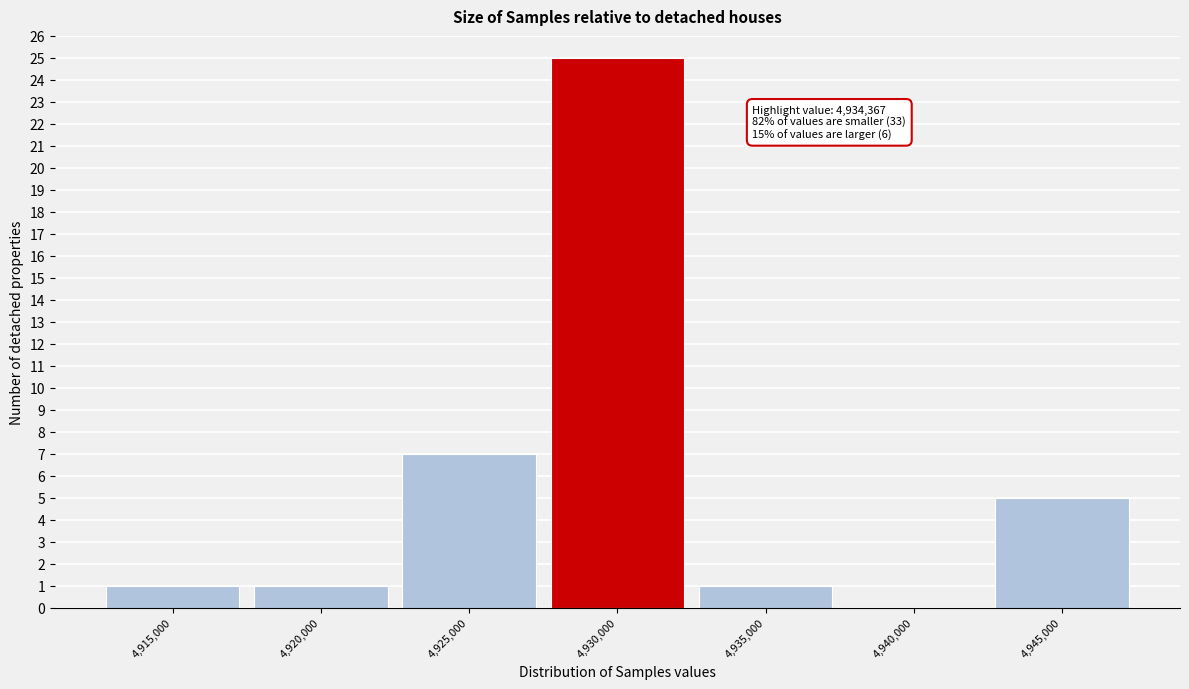

Reading left to right, list all the values displayed in this chart.

4,915,000=1	4,920,000=1	4,925,000=7	4,930,000=25	4,935,000=1	4,940,000=0	4,945,000=5